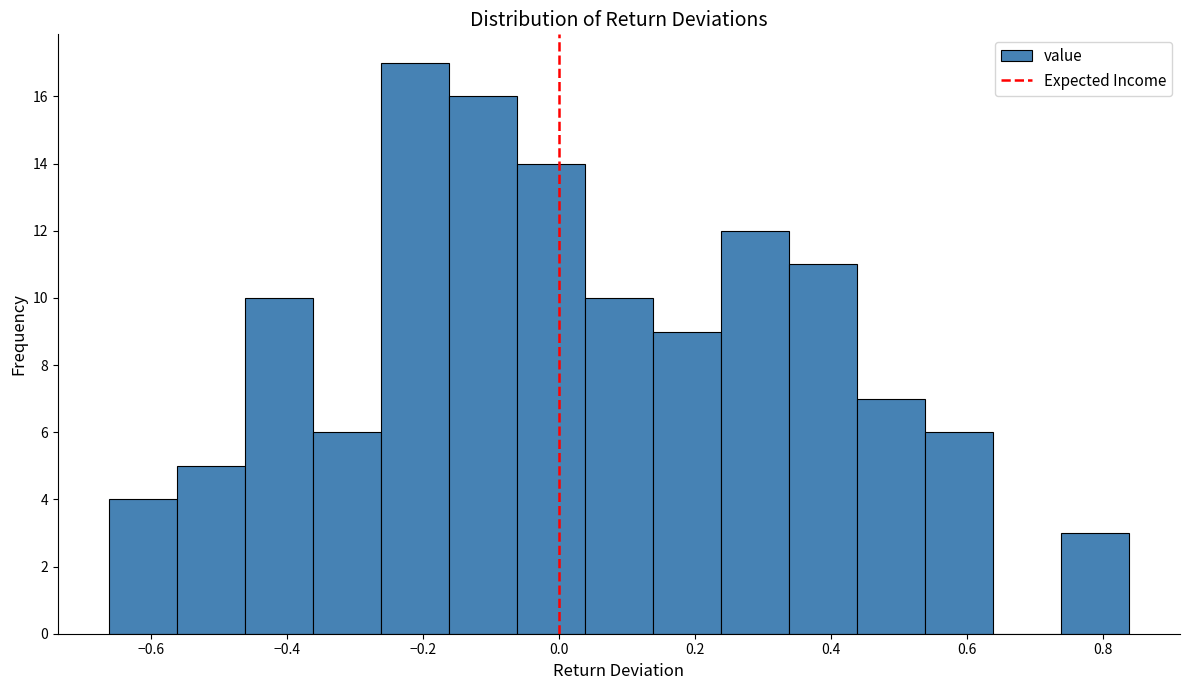

Reading left to right, list every bar in this chart as the range it spans on the x-axis followed by its height. Neither the bar edges nor the heights are printed on the chart, so give them approximately, as read against the axes.

-0.66 to -0.56: 4
-0.56 to -0.46: 5
-0.46 to -0.36: 10
-0.36 to -0.26: 6
-0.26 to -0.16: 17
-0.16 to -0.06: 16
-0.06 to 0.04: 14
0.04 to 0.14: 10
0.14 to 0.24: 9
0.24 to 0.34: 12
0.34 to 0.44: 11
0.44 to 0.54: 7
0.54 to 0.64: 6
0.64 to 0.74: 0
0.74 to 0.84: 3